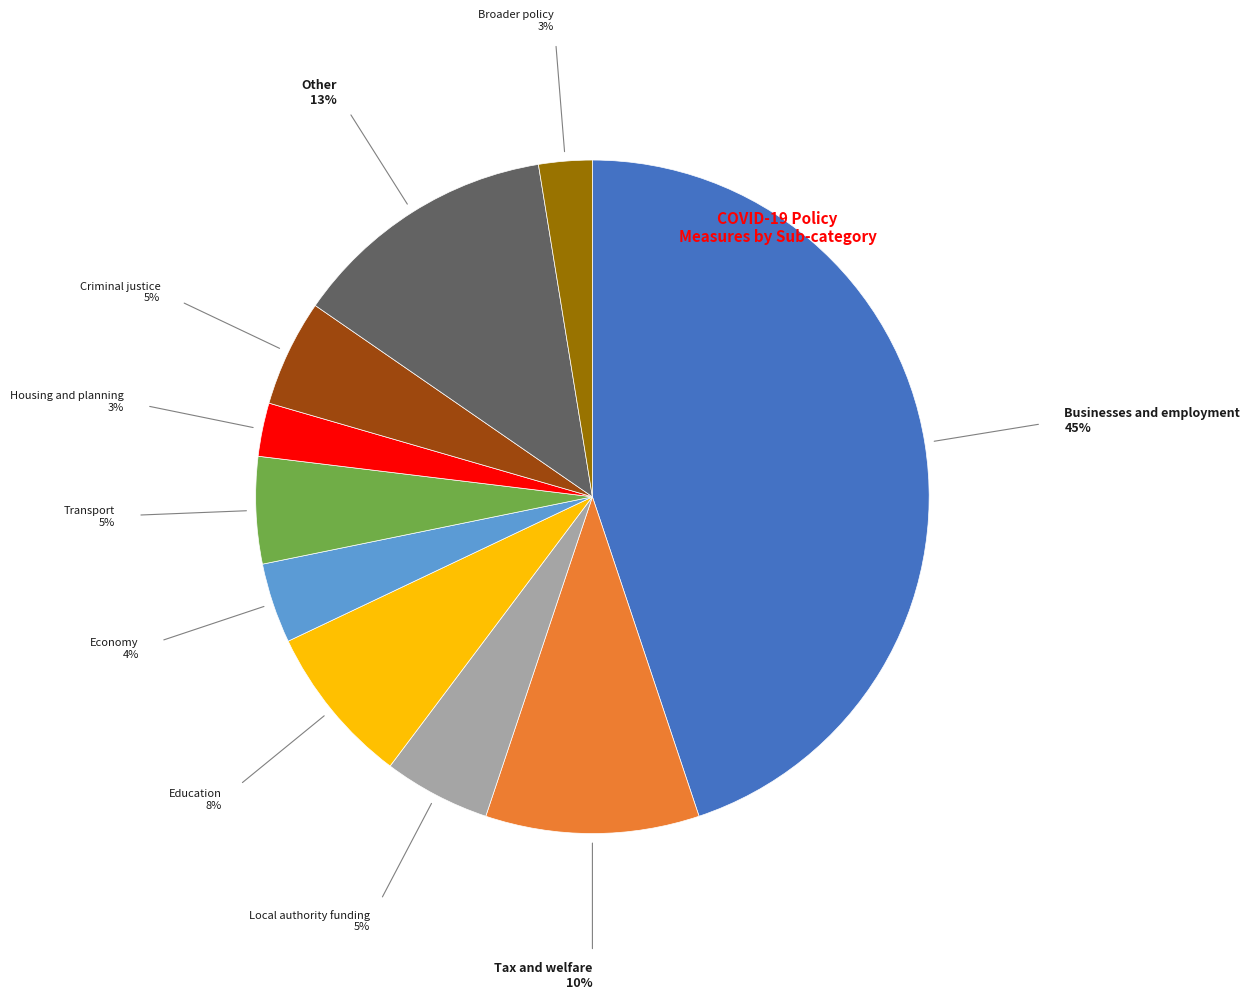

Does any single category account for the majority?

No